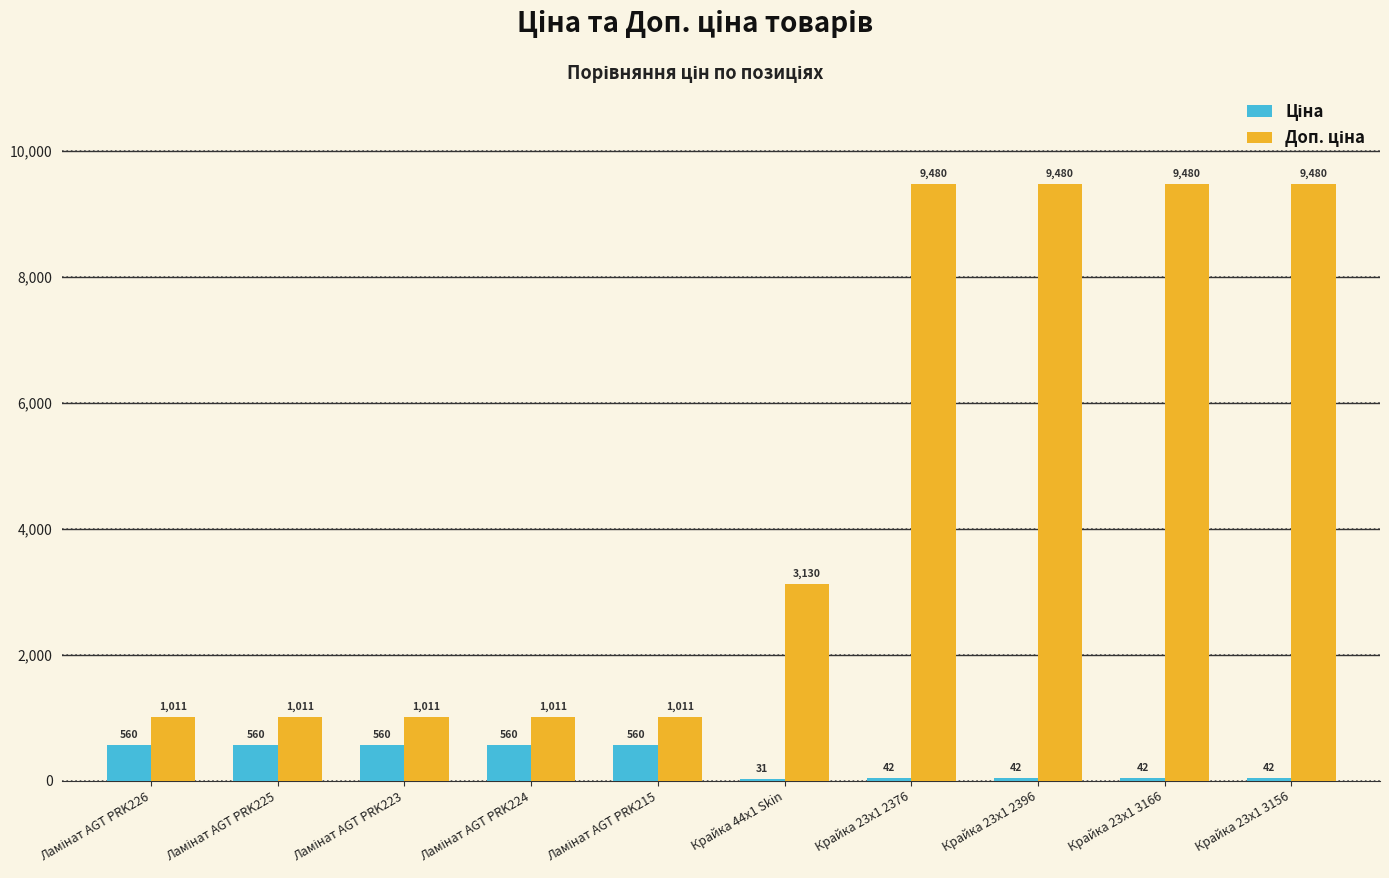

Count the number of data series in this chart.

2